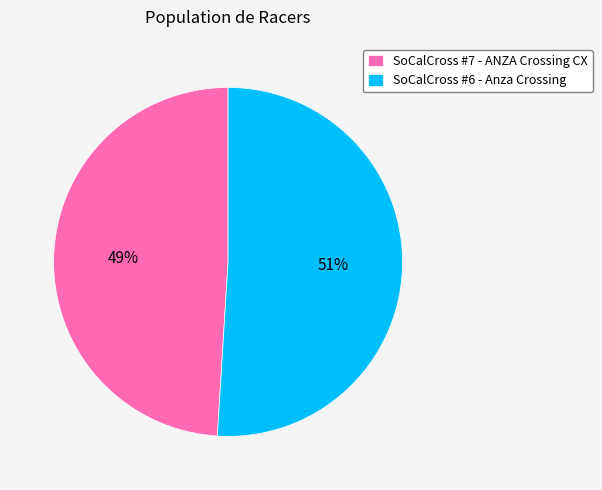

Is the sum of SoCalCross #7 - ANZA Crossing CX and SoCalCross #6 - Anza Crossing greater than half?

Yes